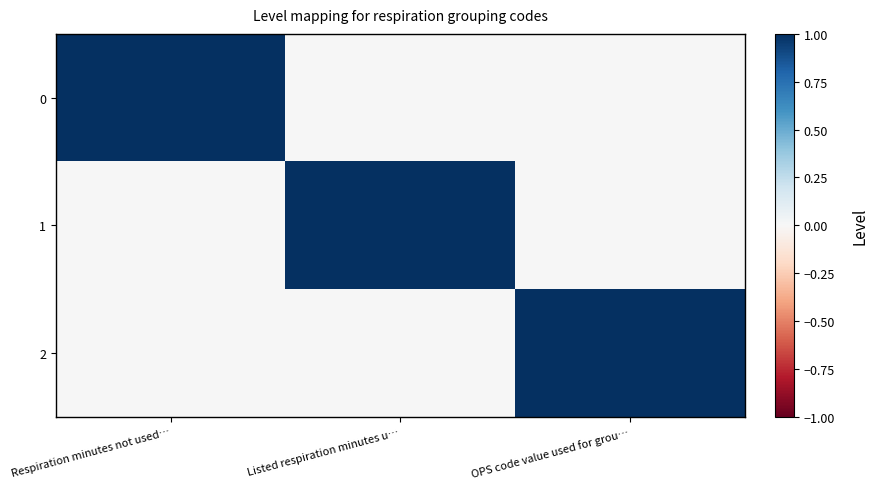

How many series are shown in this chart?

3